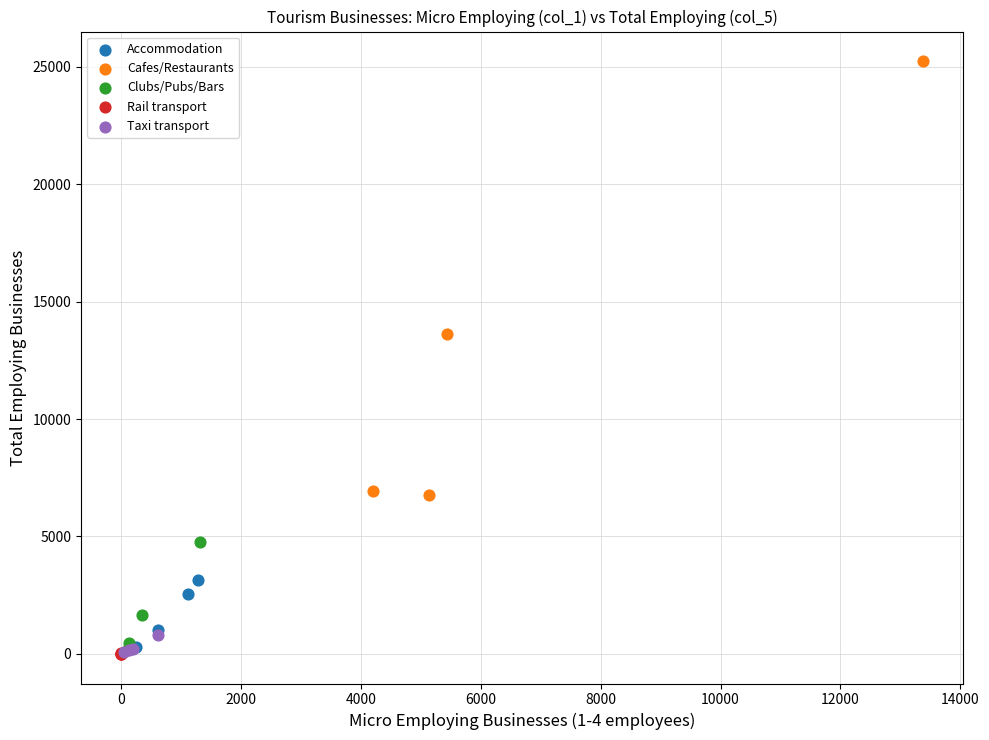

Which series has the largest Y range (max minus min)?

Cafes/Restaurants